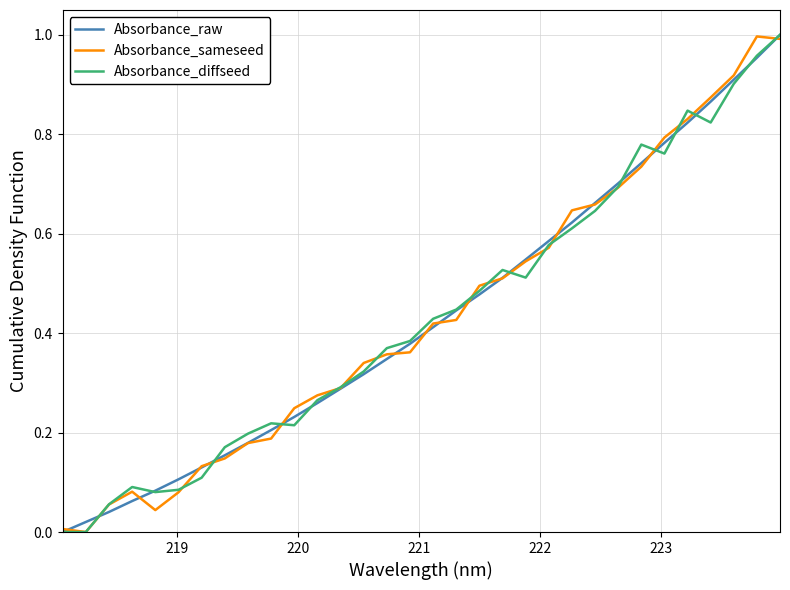

Does the chart display data point markers on the line(s)?

No